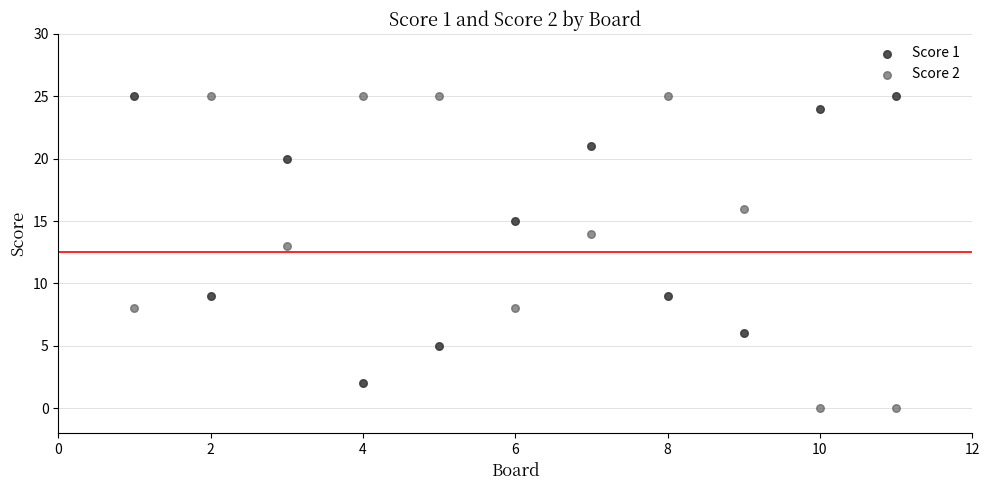

Which series contains the lowest Y value?

Score 2